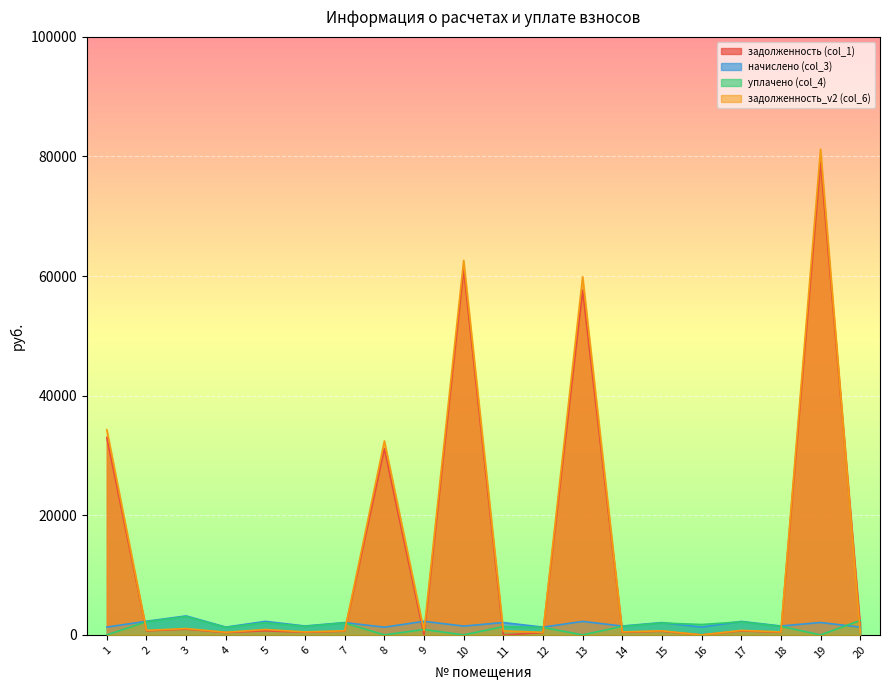

True or false: уплачено (col_4) has more than 0 interior local peaks.

True